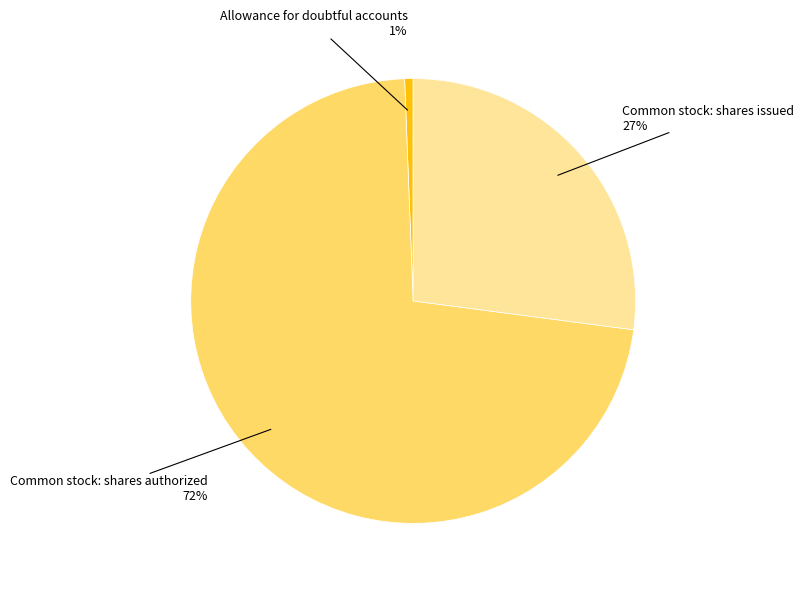

Is there any slice that represents more than half of the pie?

Yes